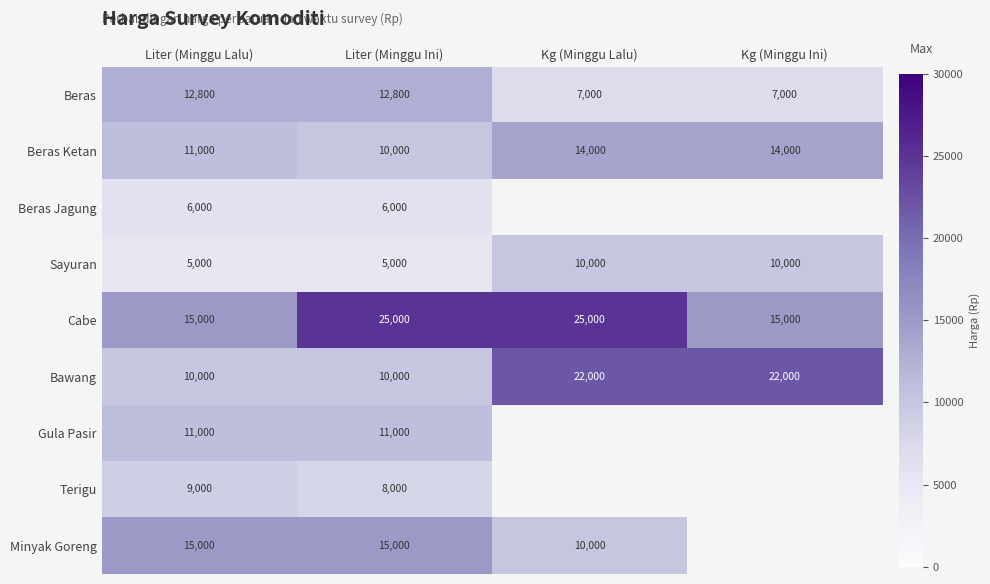

What is the difference between the highest and lowest values at Liter (Minggu Ini)?

20000